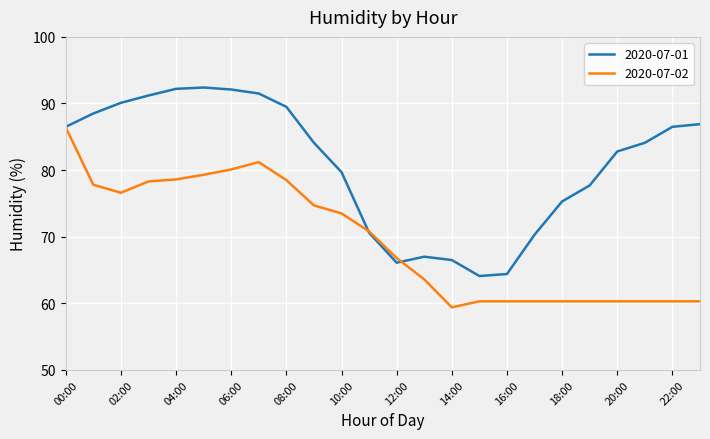

What is the maximum value shown in the chart?

92.4